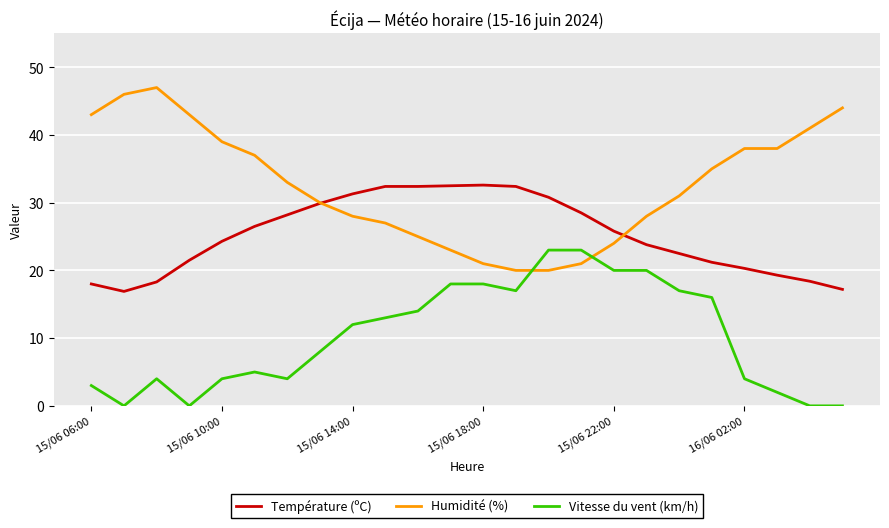

Rank the series by their maximum value, from lowest to highest.

Vitesse du vent (km/h), Température (ºC), Humidité (%)